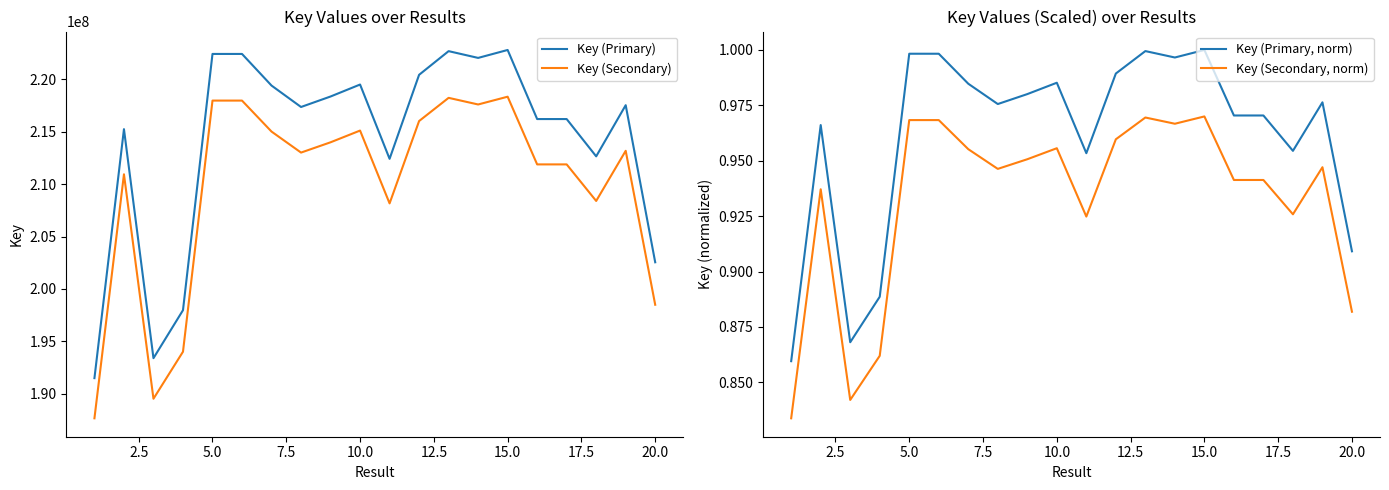

Reading left to right, extract all data points from this chart.

Key (Primary): 191497274.0	215240916.0	193401614.0	197977277.0	222413934.0	222413177.0	219398387.0	217354660.0	218355122.0	219496709.0	212411436.0	220423250.0	222680264.0	222035162.0	222792487.0	216204152.0	216204112.0	212647987.0	217527124.0	202546334.0
Key (Secondary): 187667328.5	210936097.7	189533581.7	194017731.5	217965655.3	217964913.5	215010419.3	213007566.8	213988019.6	215106774.8	208163207.3	216014785.0	218226658.7	217594458.8	218336637.3	211880069.0	211880029.8	208395027.3	213176581.5	198495407.3
Key (Primary, norm): 0.9	1.0	0.9	0.9	1.0	1.0	1.0	1.0	1.0	1.0	1.0	1.0	1.0	1.0	1.0	1.0	1.0	1.0	1.0	0.9
Key (Secondary, norm): 0.8	0.9	0.8	0.9	1.0	1.0	1.0	0.9	1.0	1.0	0.9	1.0	1.0	1.0	1.0	0.9	0.9	0.9	0.9	0.9